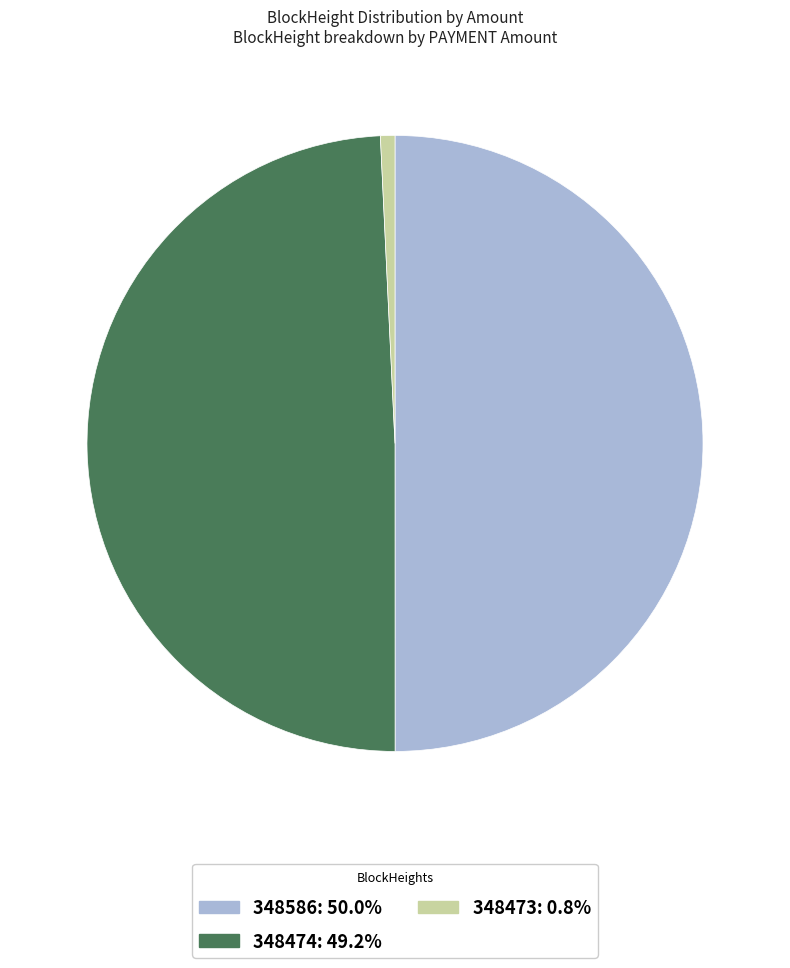

The 348586 slice represents 1% of the pie. True or false?

False